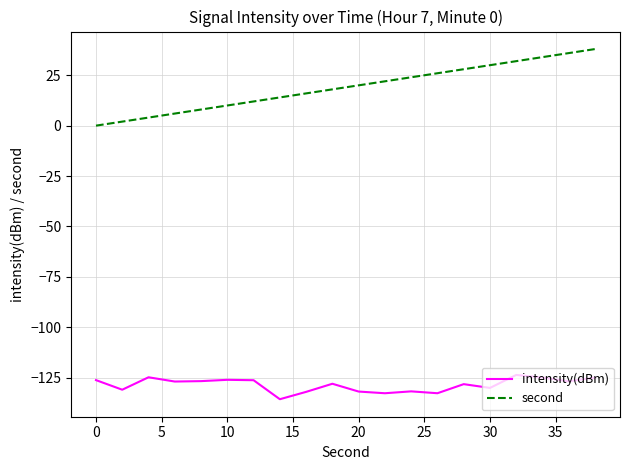

Which series has the largest total across all categories?

second